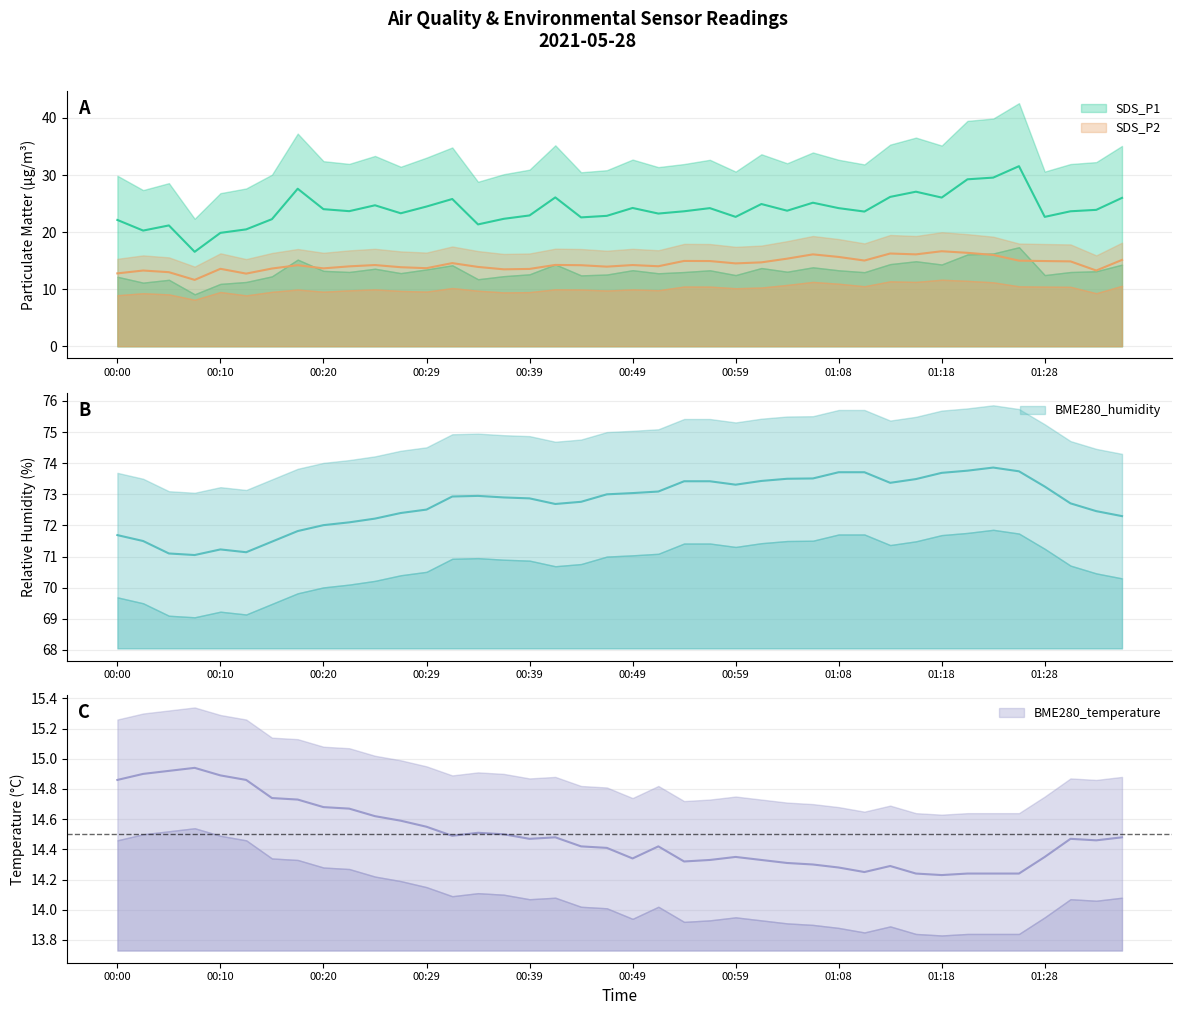

Is the value of BME280_humidity at 00:22 greater than the value of SDS_P2 at 00:54?

Yes